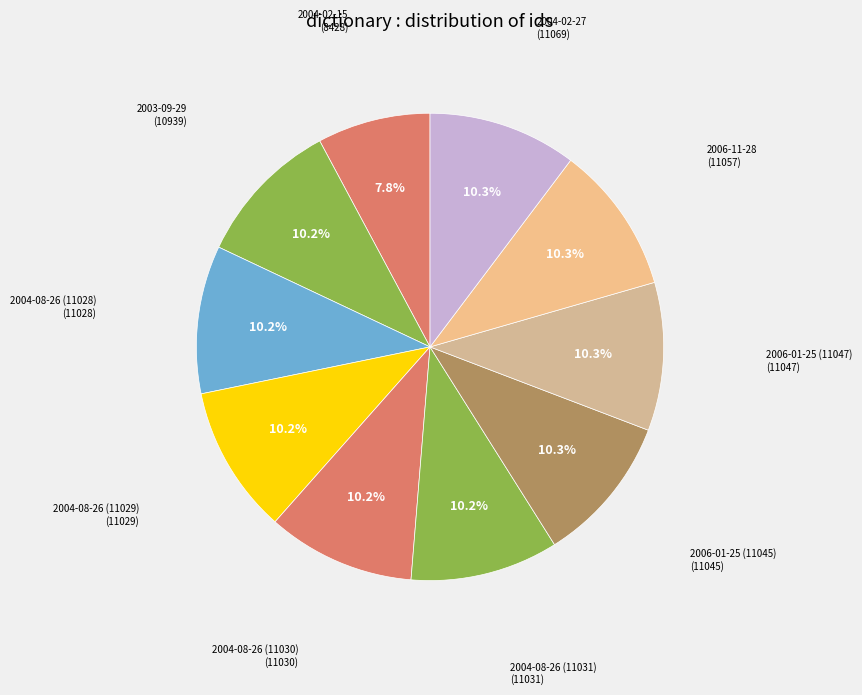

To the nearest percent, what is the combined percentage of 2006-01-25 (11047) and 2004-08-26 (11028)?

20%